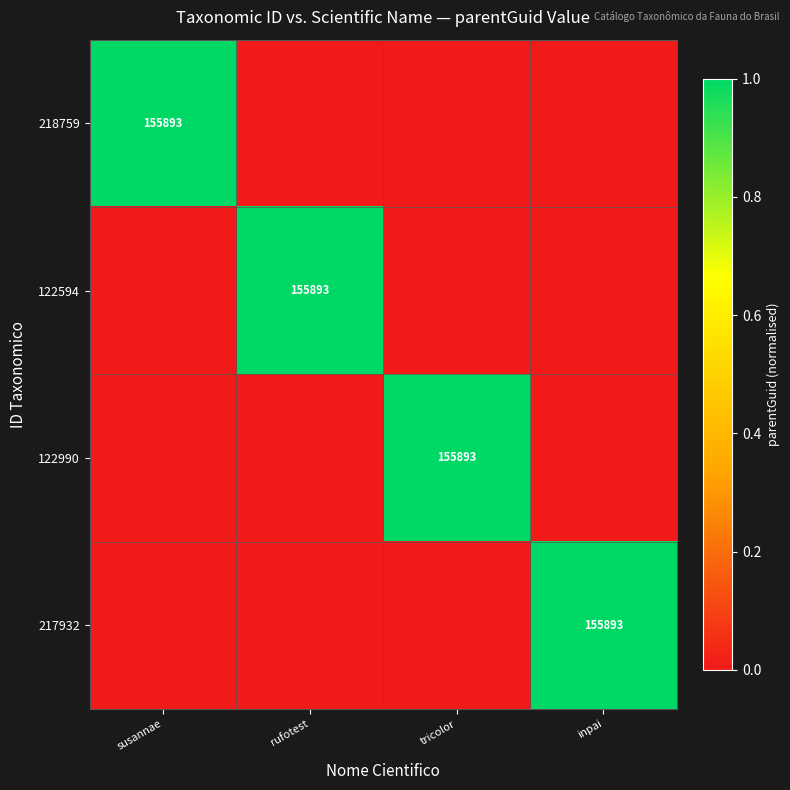

What is the maximum value shown in the chart?

1